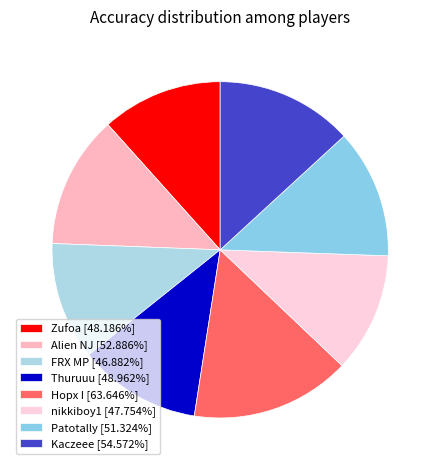

What is the largest slice in the pie chart?

Hopx I